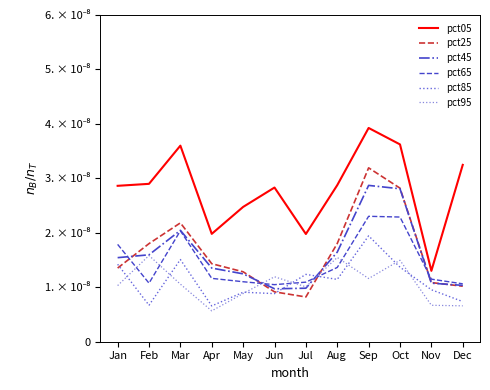

List the series in order of their peak value, lowest first.

pct95, pct85, pct65, pct45, pct25, pct05